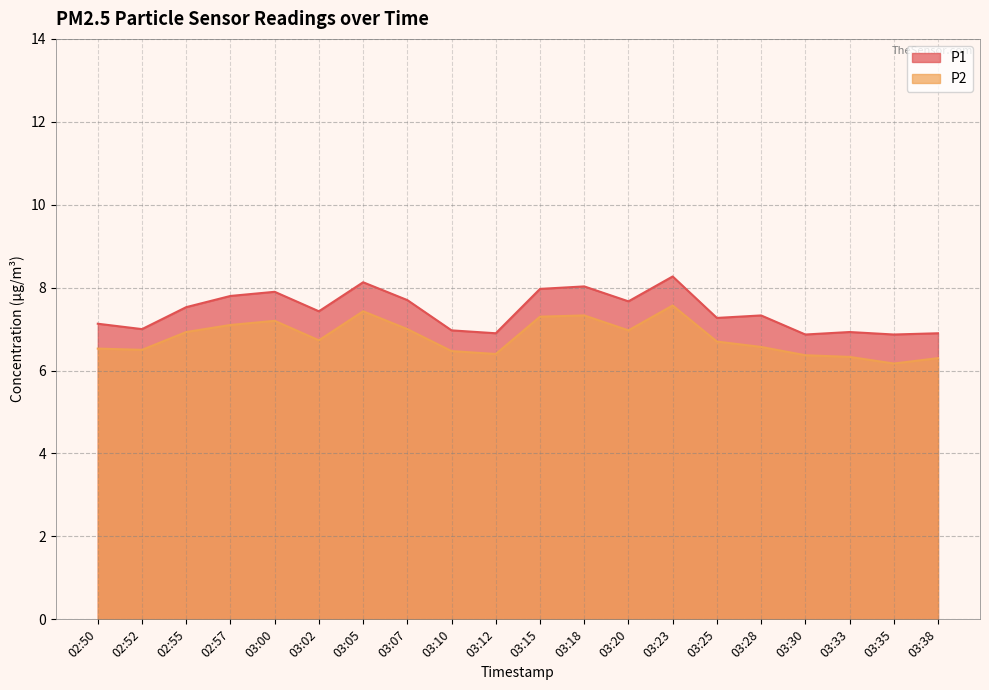

True or false: P1 has more than 0 interior local peaks.

True